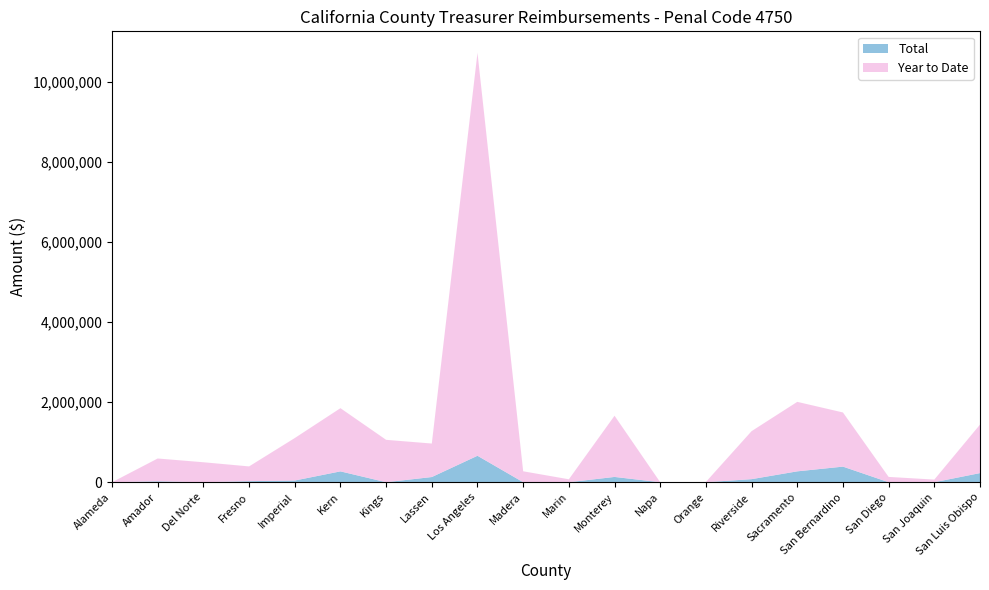

Reading left to right, what are all the values shown in this chart?

Total: Alameda=0	Amador=22631	Del Norte=0	Fresno=26215	Imperial=42401	Kern=271078	Kings=0	Lassen=129628	Los Angeles=660832	Madera=0	Marin=0	Monterey=132089	Napa=0	Orange=0	Riverside=76698	Sacramento=271616	San Bernardino=389763	San Diego=0	San Joaquin=0	San Luis Obispo=228016
Year to Date: Alameda=0	Amador=570389	Del Norte=499019	Fresno=368845	Imperial=1060972	Kern=1578740	Kings=1059016	Lassen=836945	Los Angeles=10066022	Madera=273323	Marin=73654	Monterey=1528659	Napa=0	Orange=7349	Riverside=1199320	Sacramento=1736071	San Bernardino=1353010	San Diego=132785	San Joaquin=66069	San Luis Obispo=1211573